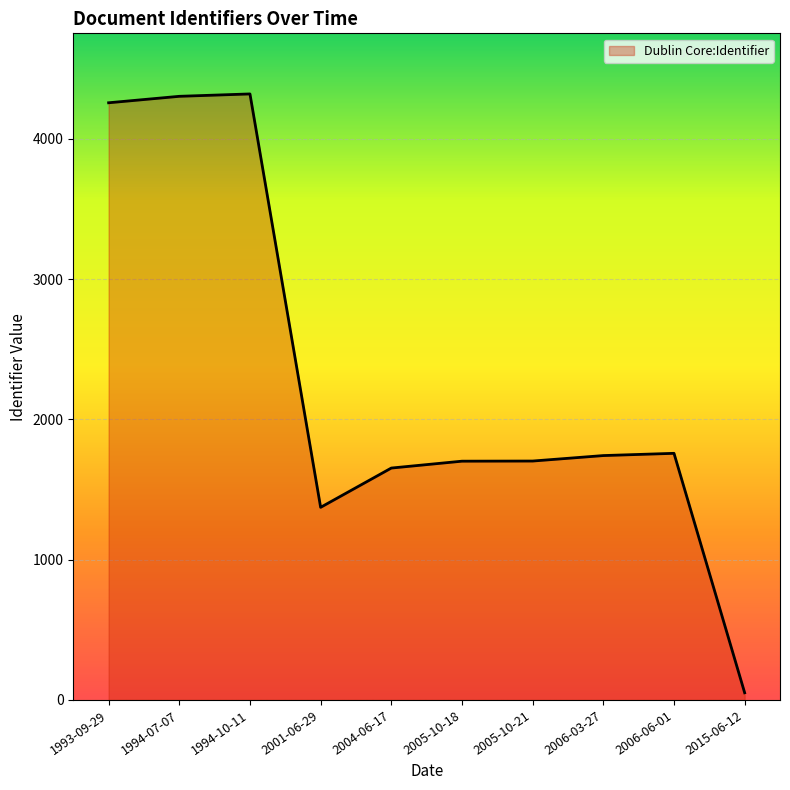

At which category does the chart reach its minimum across all series?

2015-06-12